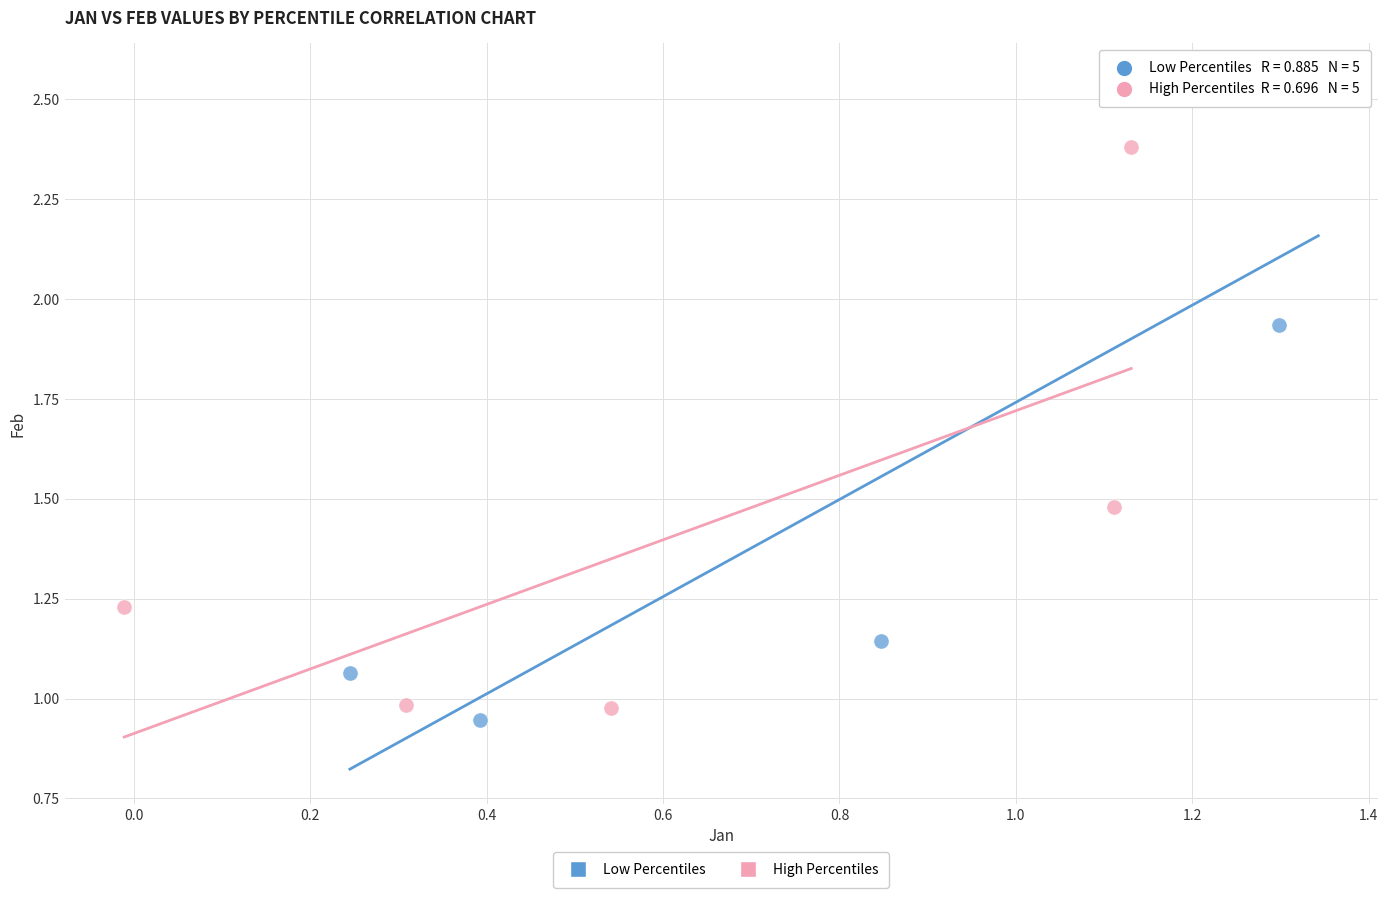

Which series has the largest Y range (max minus min)?

Low Percentiles